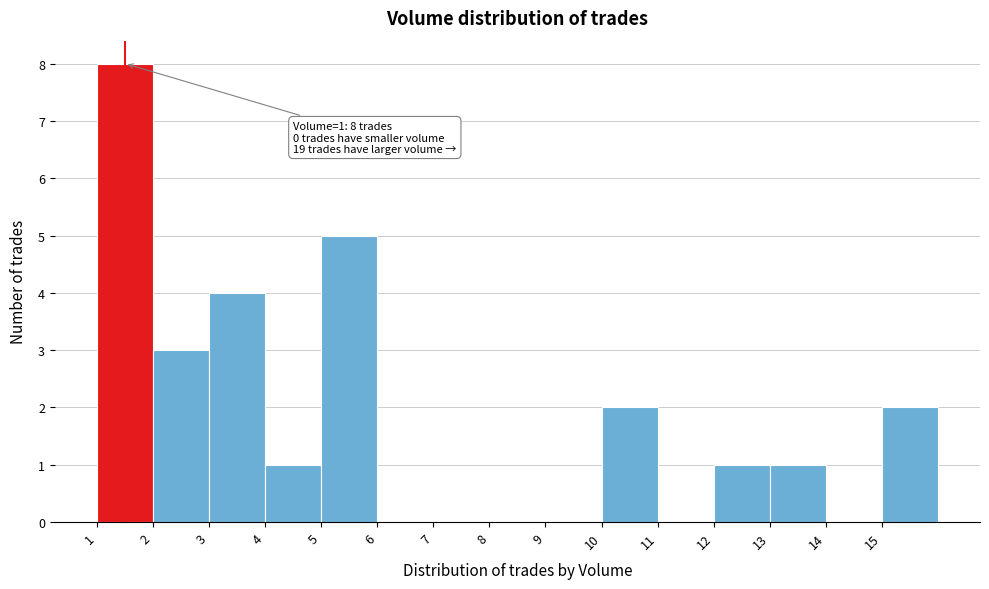

Reading left to right, what are all the values shown in this chart?

1=8	2=3	3=4	4=1	5=5	6=0	7=0	8=0	9=0	10=2	11=0	12=1	13=1	14=0	15=2